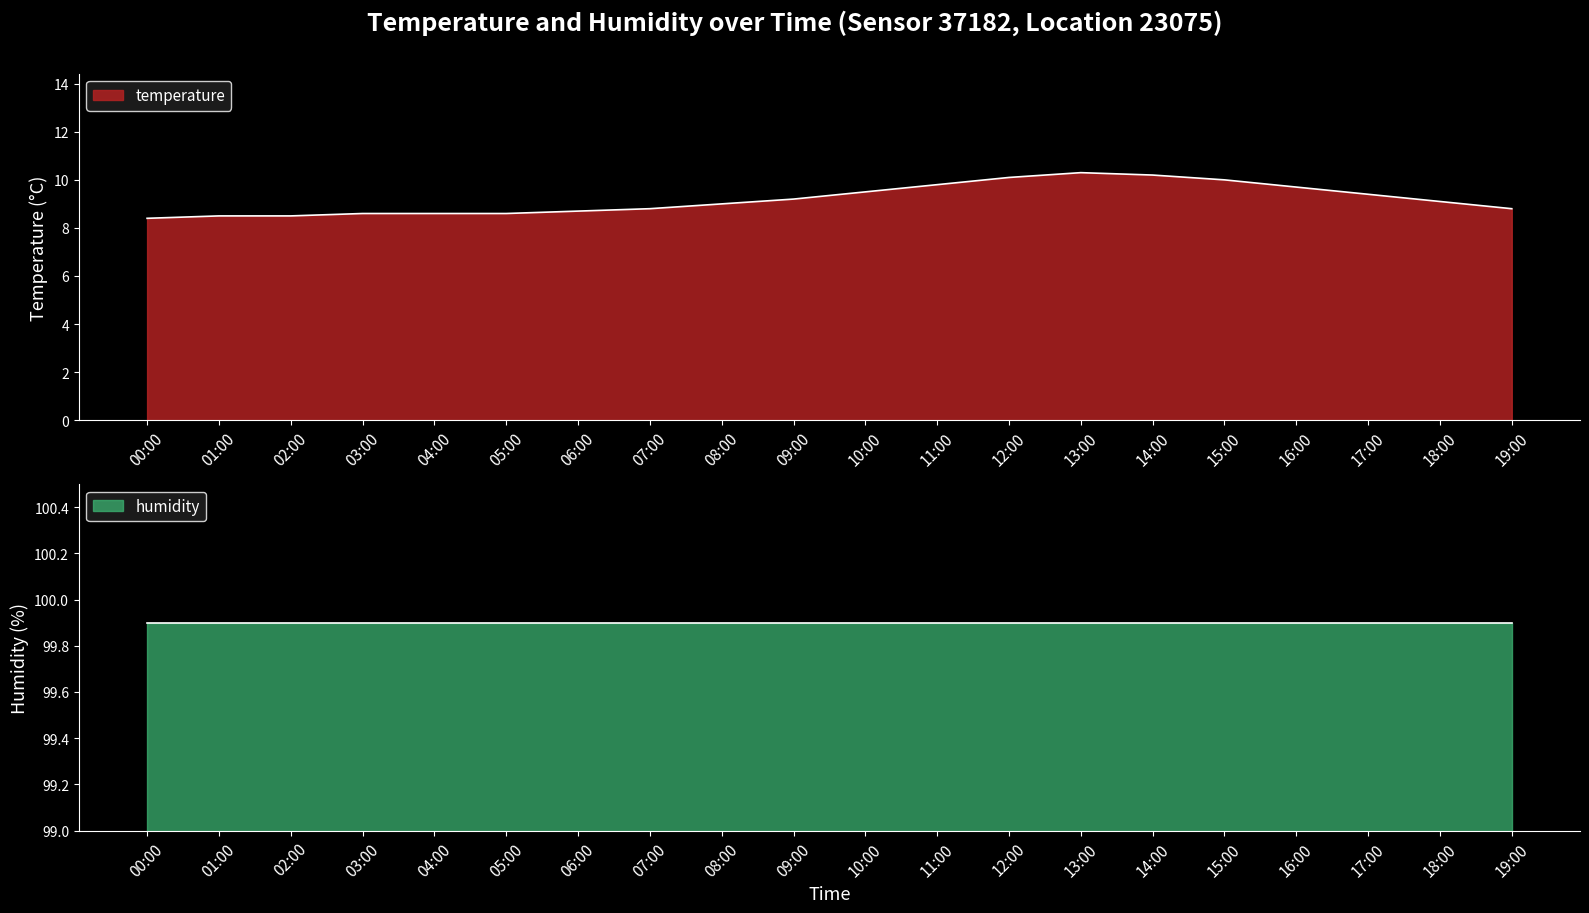

True or false: there are more than 0 points higher than both neighbors.

True